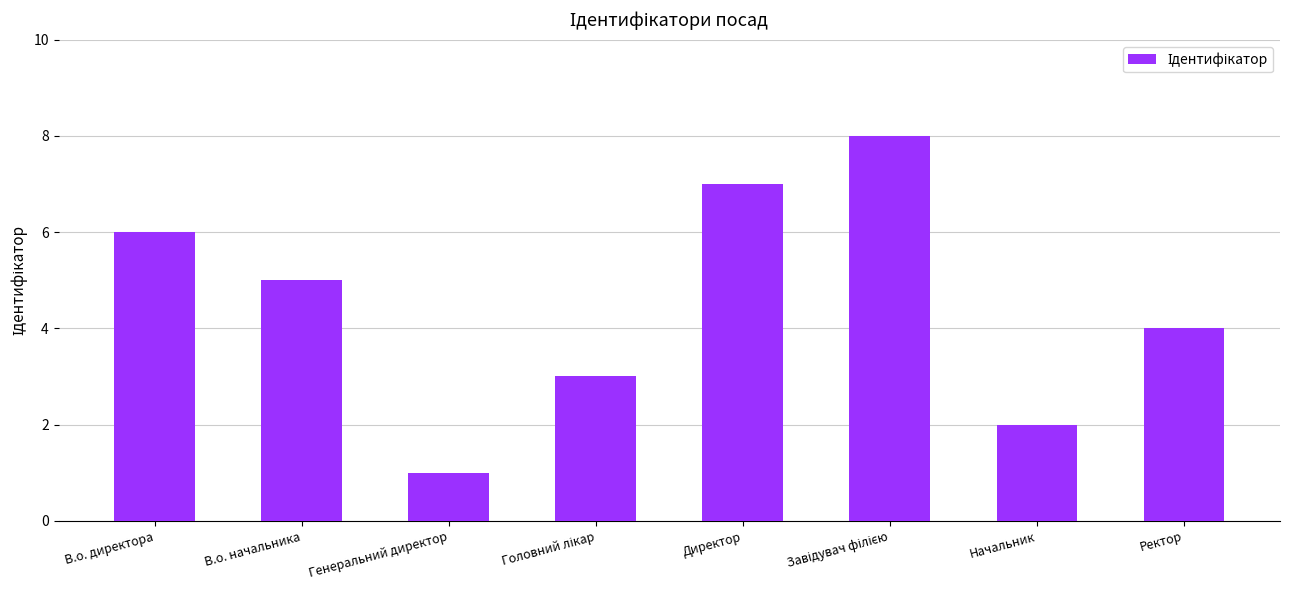

How many data points does each series have?

8